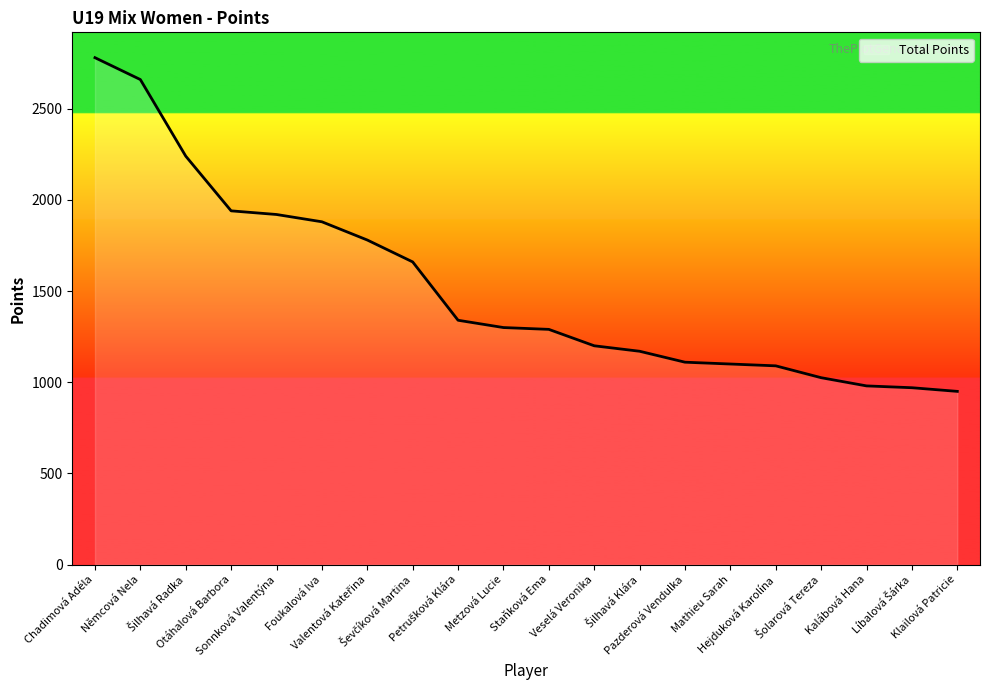

What is the difference between the second highest and second lowest values?

1690